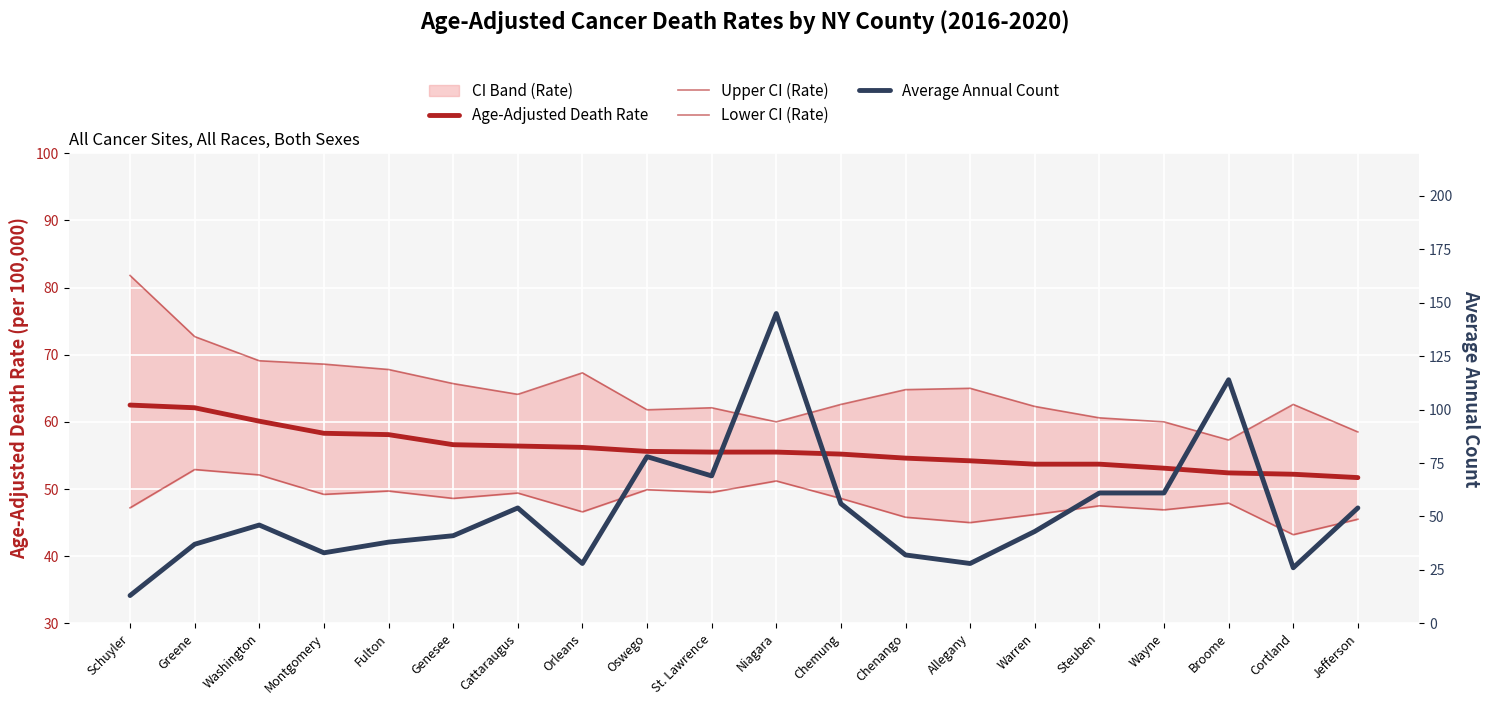

True or false: Average Annual Count has more than 0 points higher than both neighbors.

True